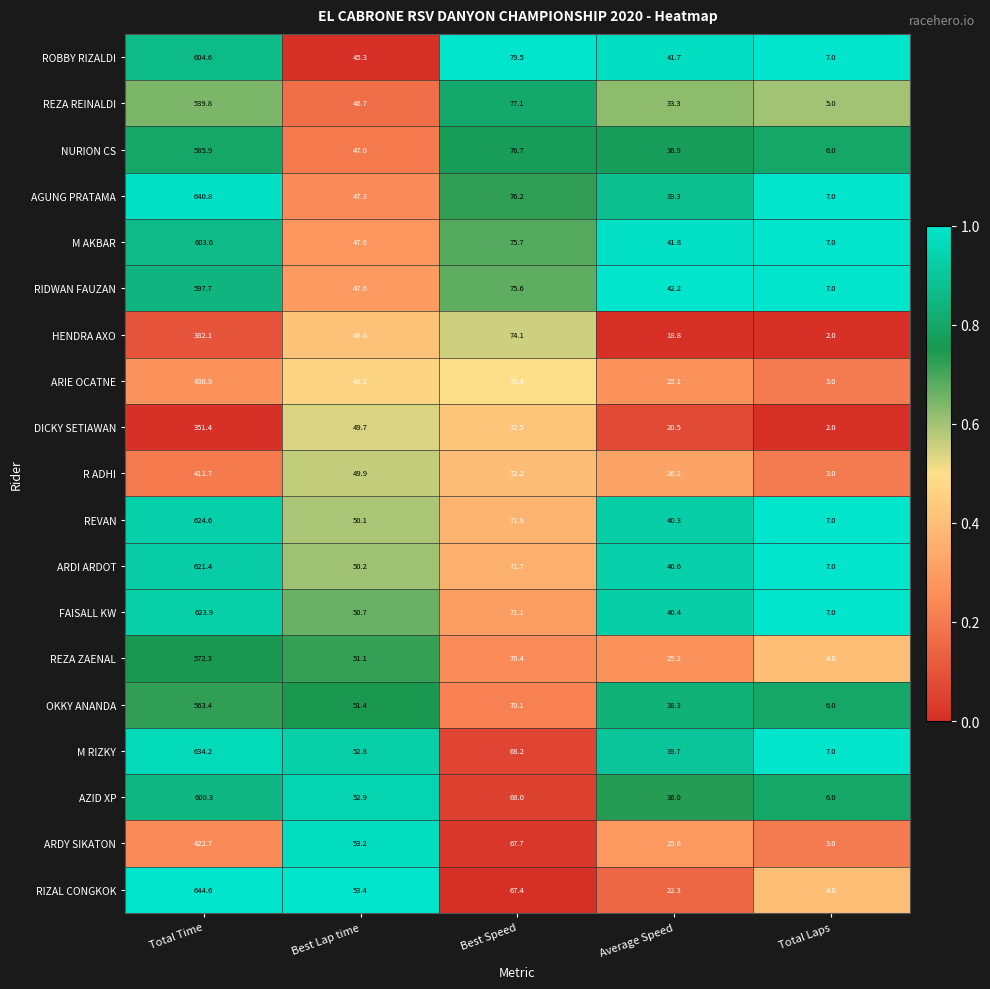

True or false: AGUNG PRATAMA has a value of 47.3 at Best Lap time.

True